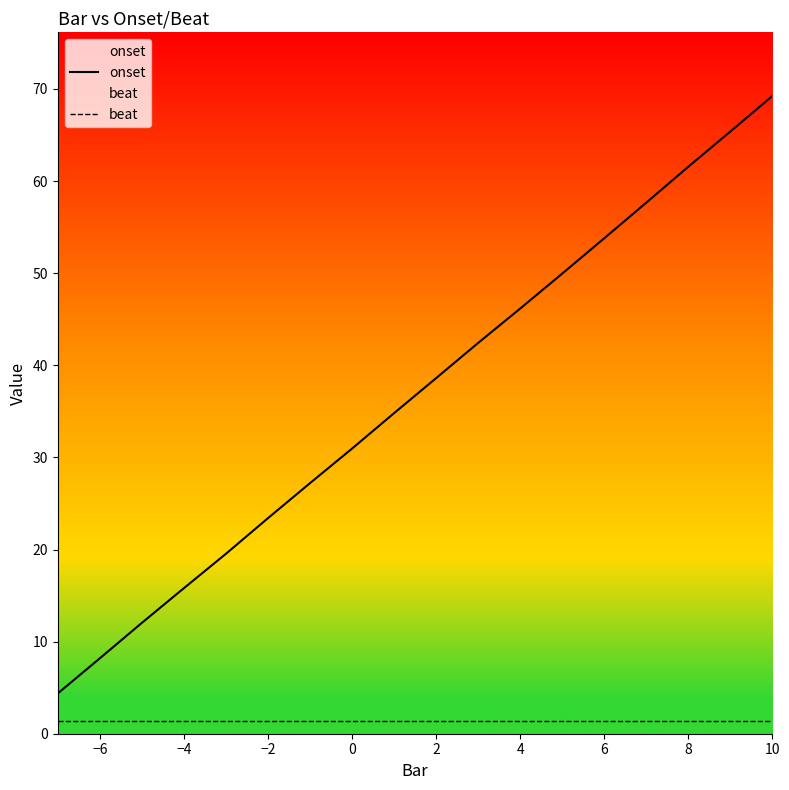

What is the approximate value of beat at 4?

1.4